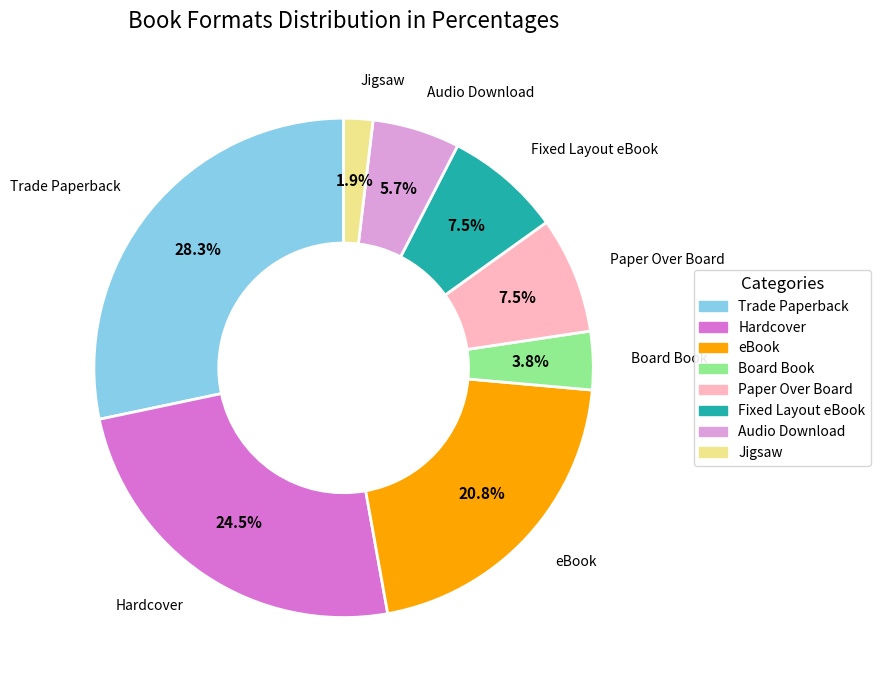

To the nearest percent, what is the average slice percentage?

12%